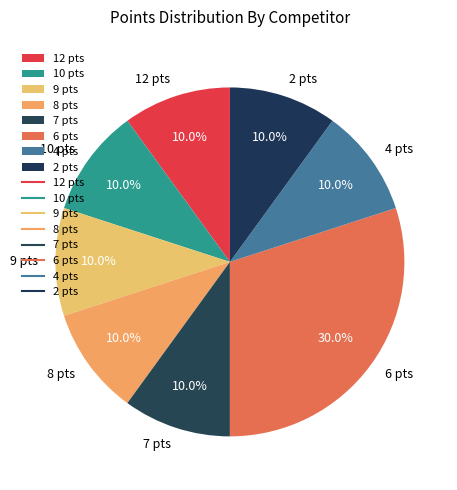

Is the sum of 8 pts and 6 pts greater than half?

No